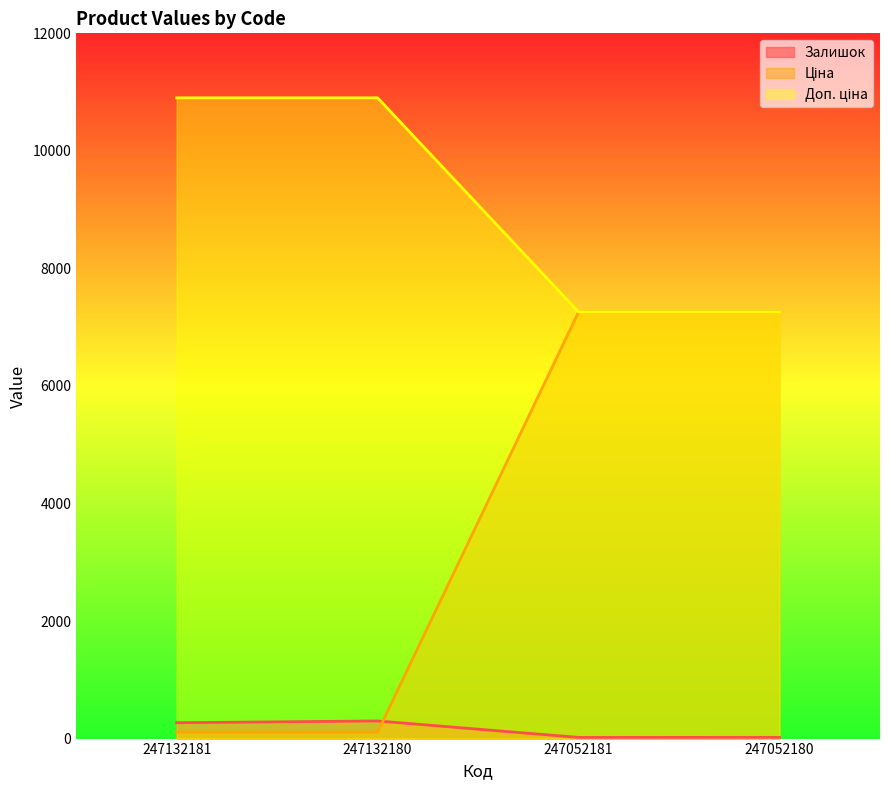

What is the sum of the Доп. ціна values at 247052180 and 247132181?

7367.9